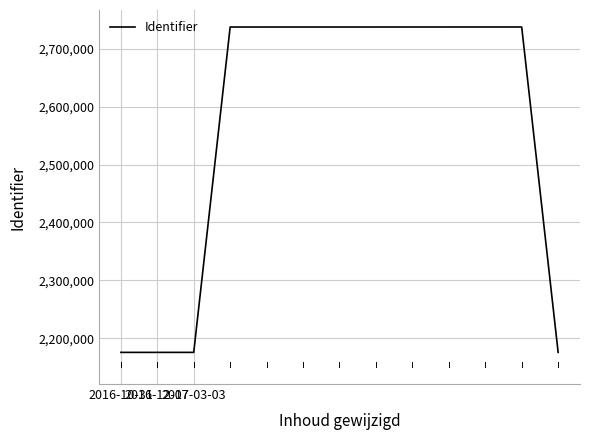

What is the maximum value shown in the chart?

2737508